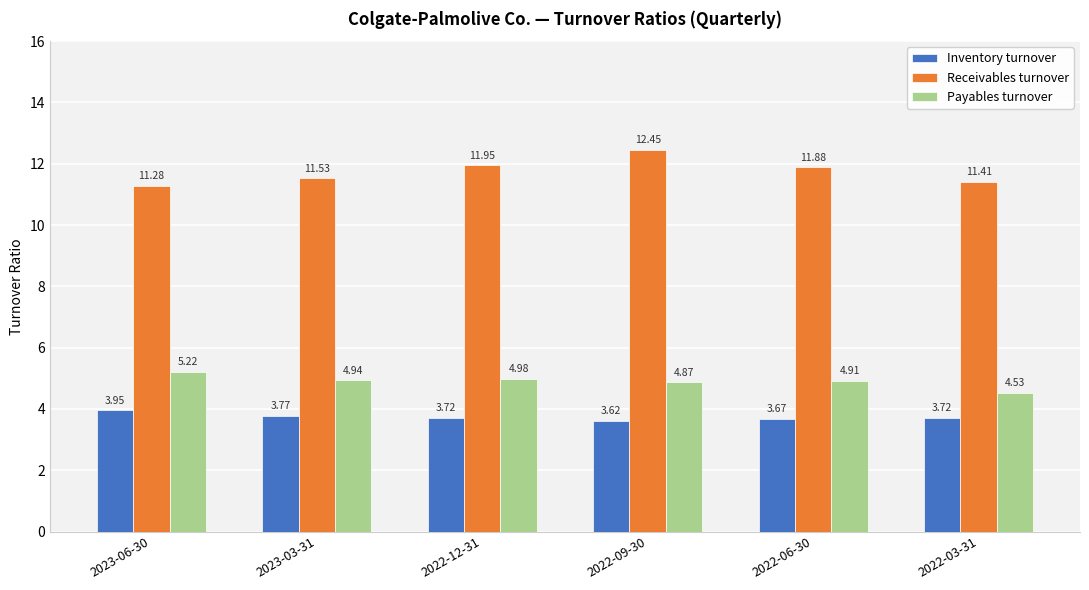

Rank the series at 2022-09-30 from highest to lowest value.

Receivables turnover, Payables turnover, Inventory turnover